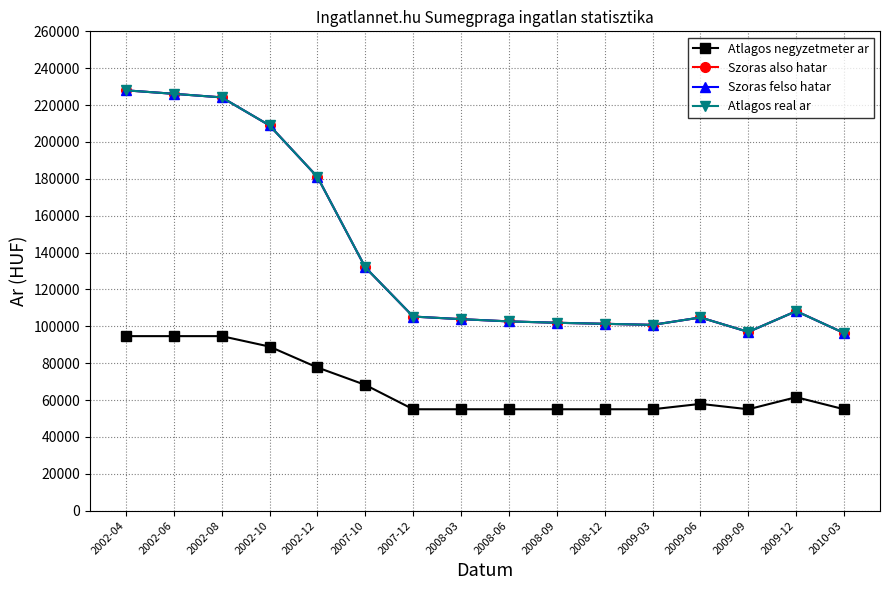

At which label does Atlagos real ar reach its peak?

2002-04